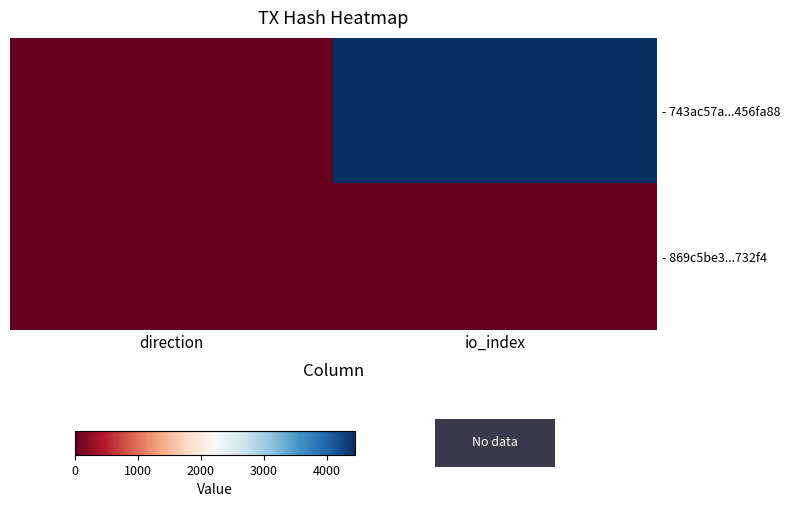

Reading left to right, transcribe all the data shown in this chart.

- 743ac57a...456fa88: direction=-1	io_index=4447
- 869c5be3...732f4: direction=1	io_index=15